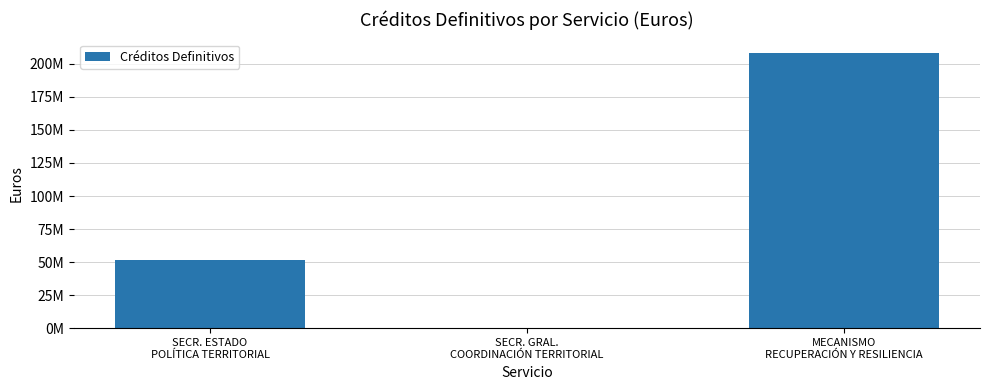

Are the bars horizontal?

No